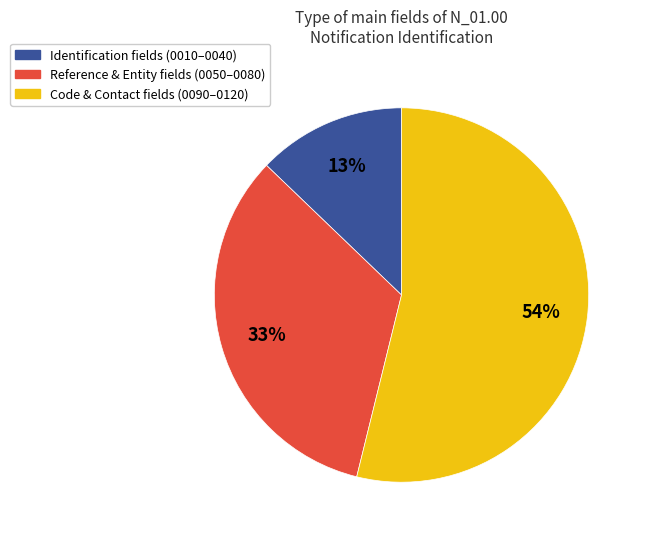

To the nearest percent, what is the difference between the largest and smallest slice percentages?

41%